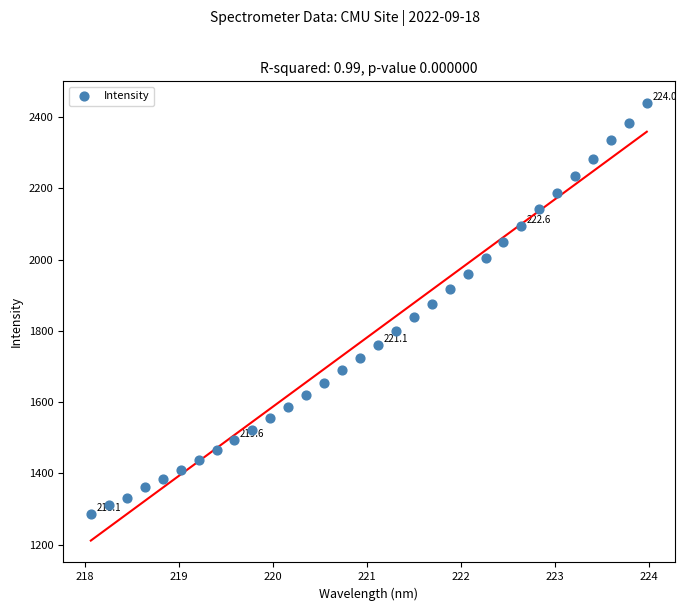

What is the range of Y values (max minus min)?

1151.2